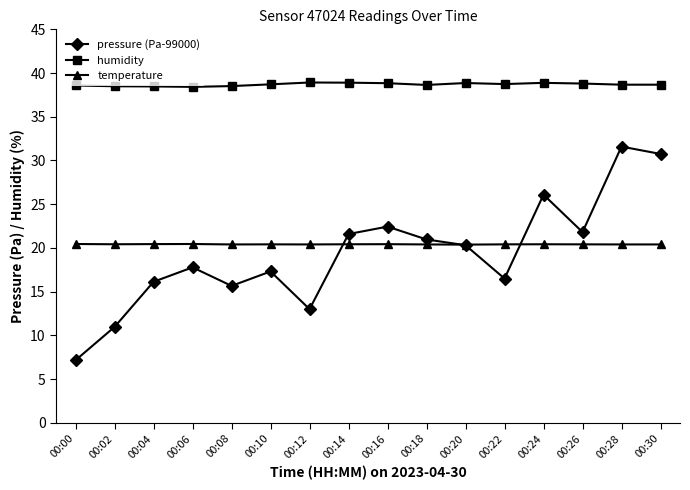

True or false: temperature has a value of 32.3 at 00:28.

False